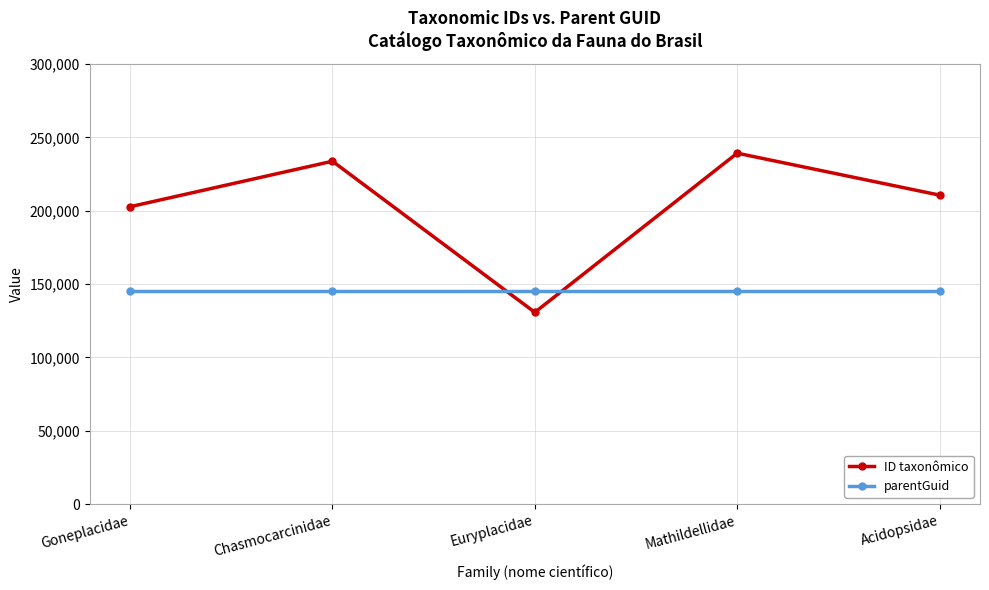

What is the label of the 2nd point from the right?

Mathildellidae